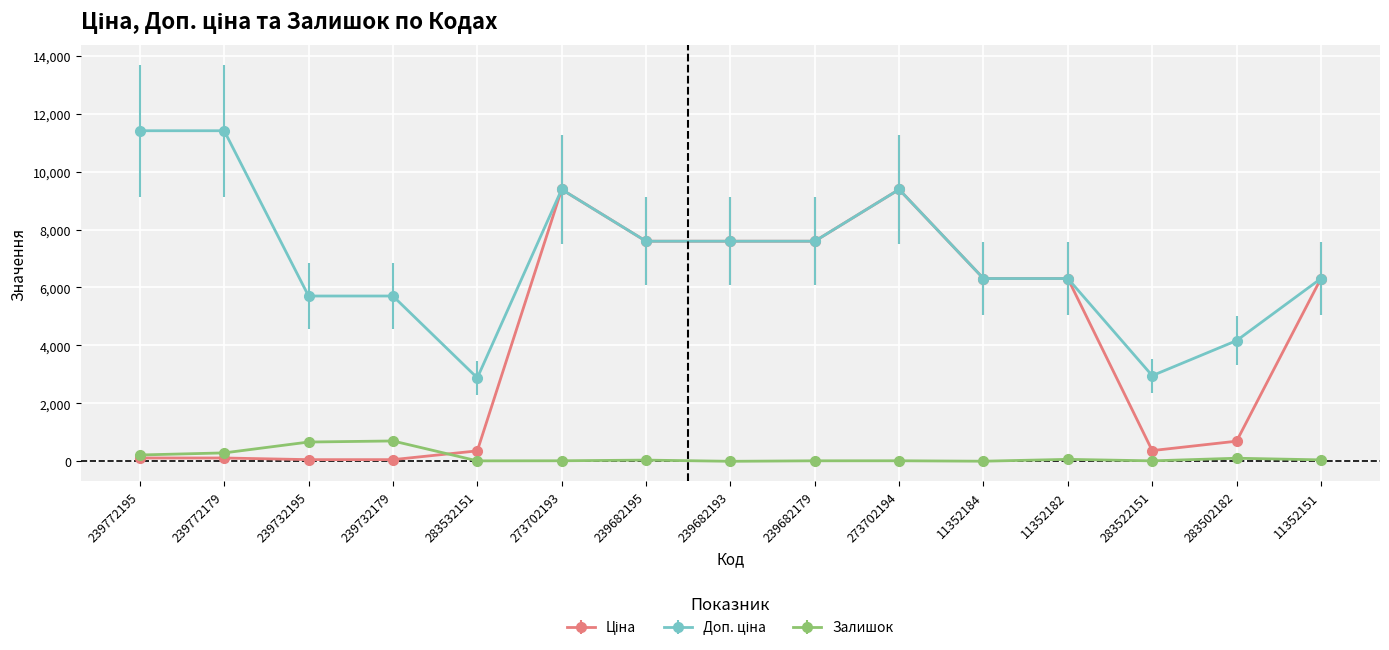

How many distinct data groups are displayed?

3